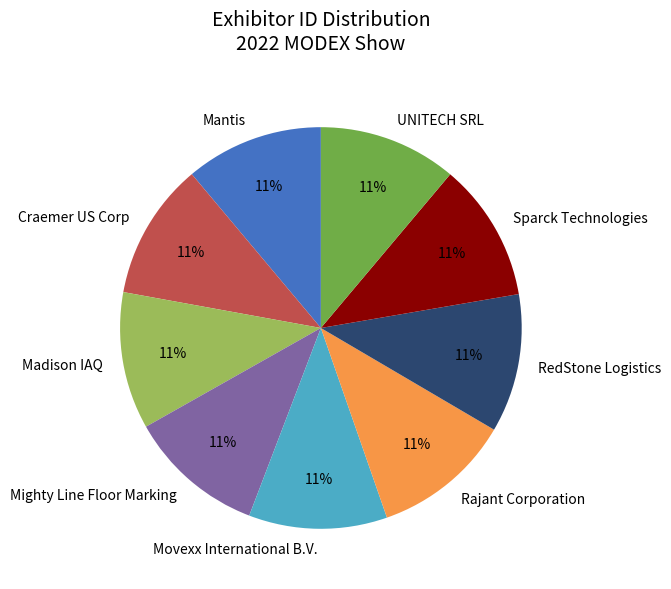

Is it true that Rajant Corporation is 11% of the pie?

True